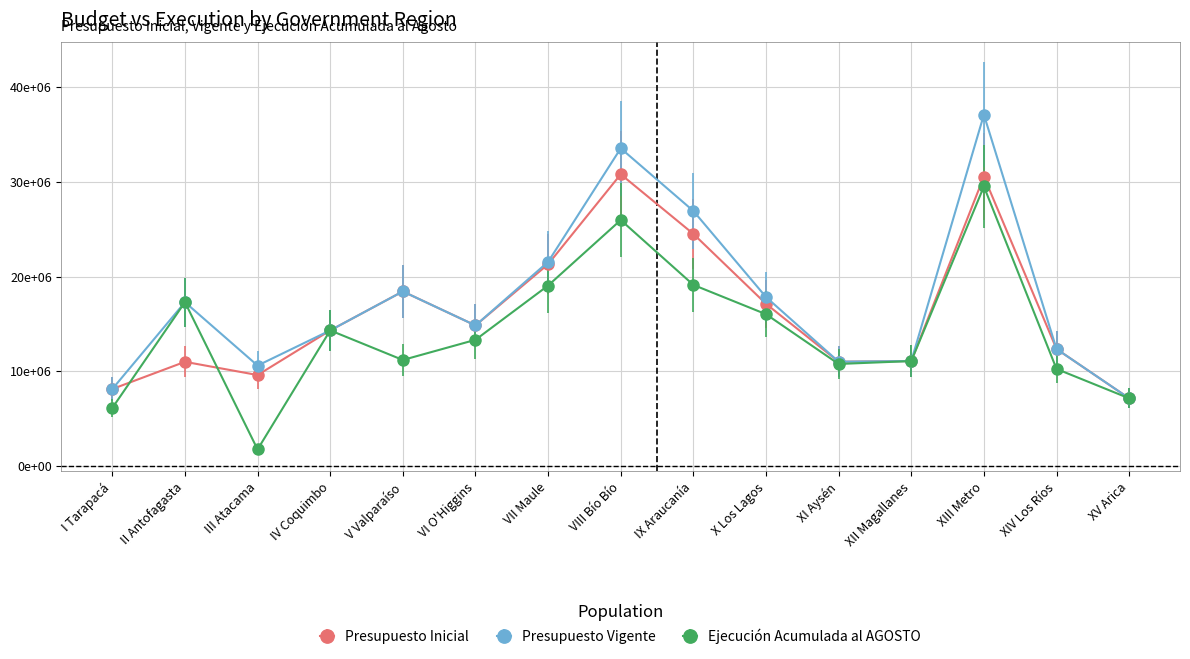

At which category does the chart reach its peak across all series?

XIII Metro